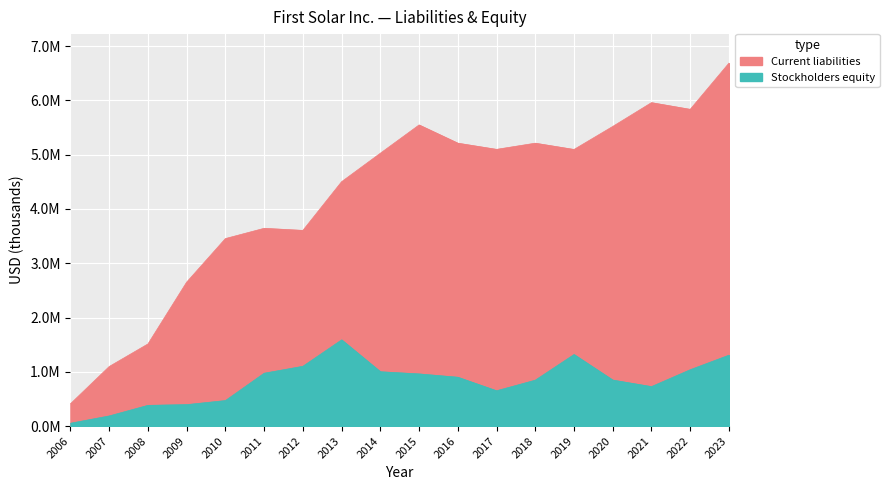

True or false: Current liabilities has more than 0 points higher than both neighbors.

True